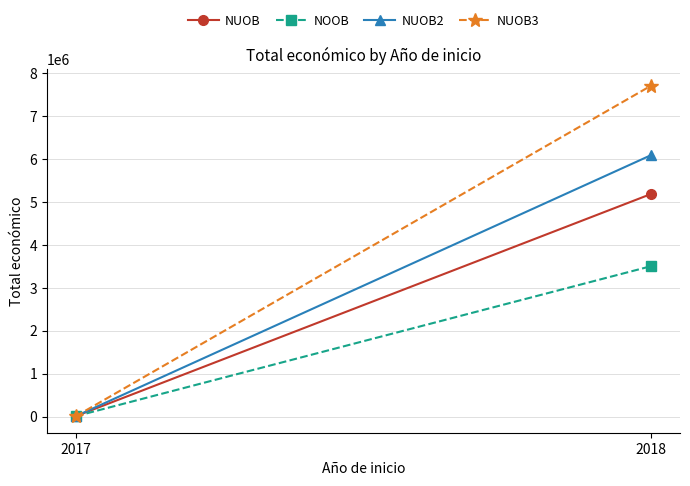

Which series has the largest range (max minus min)?

NUOB3